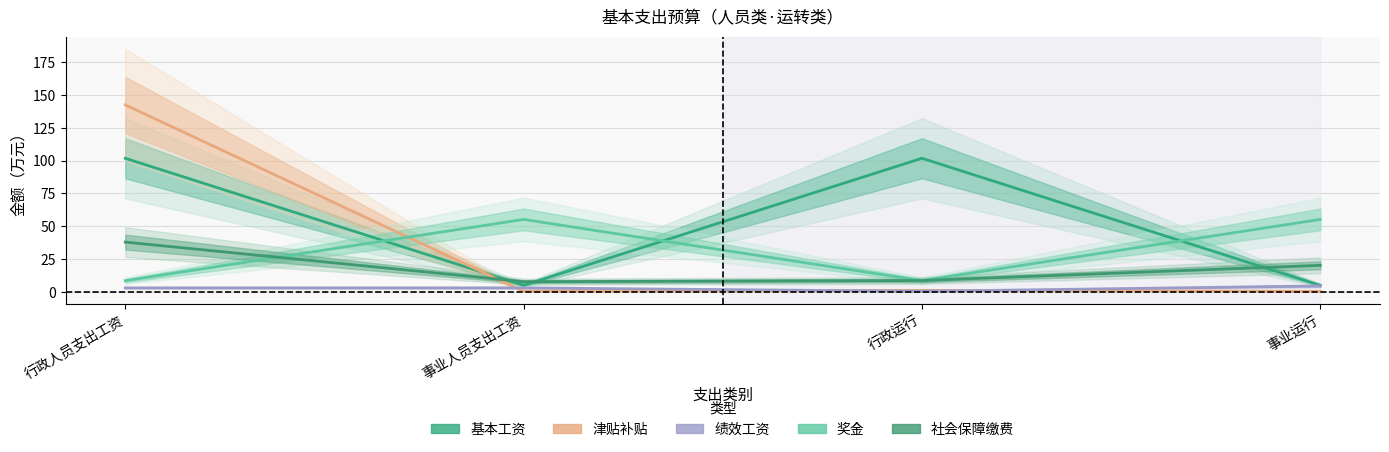

How many lines are shown in the chart?

5